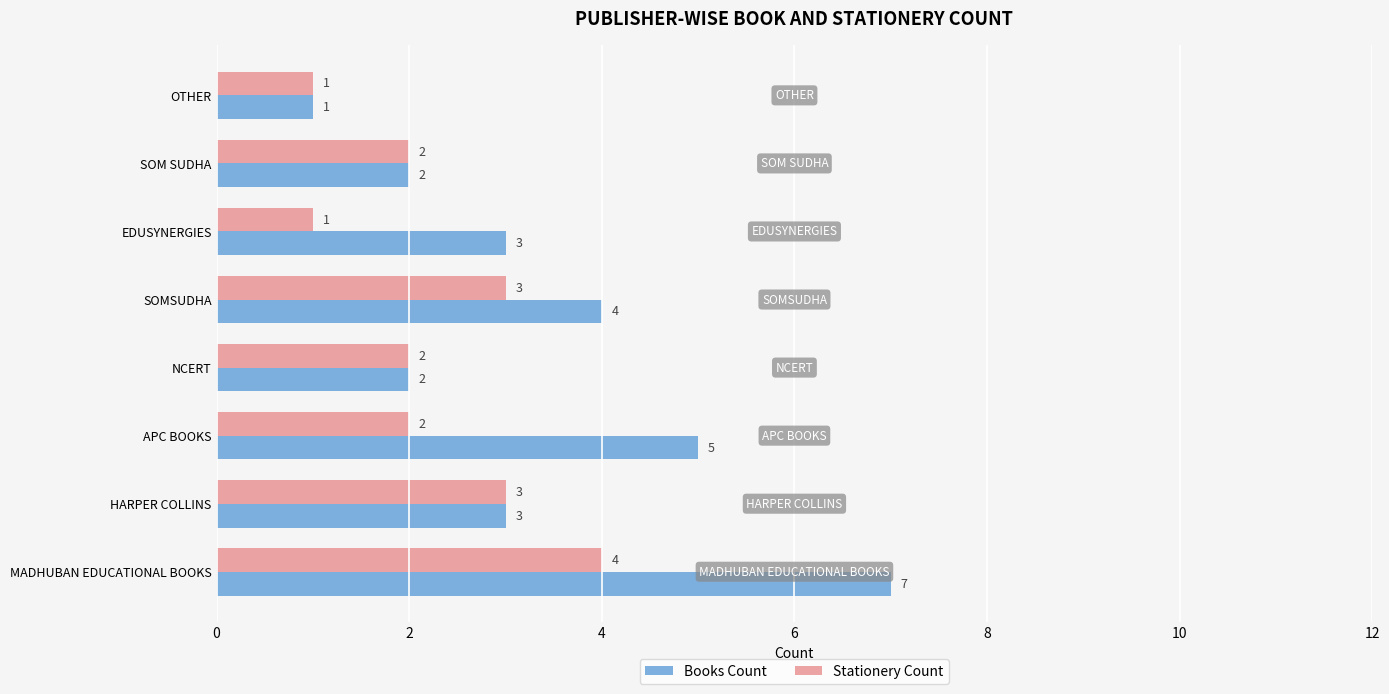

How many series are shown in this chart?

2